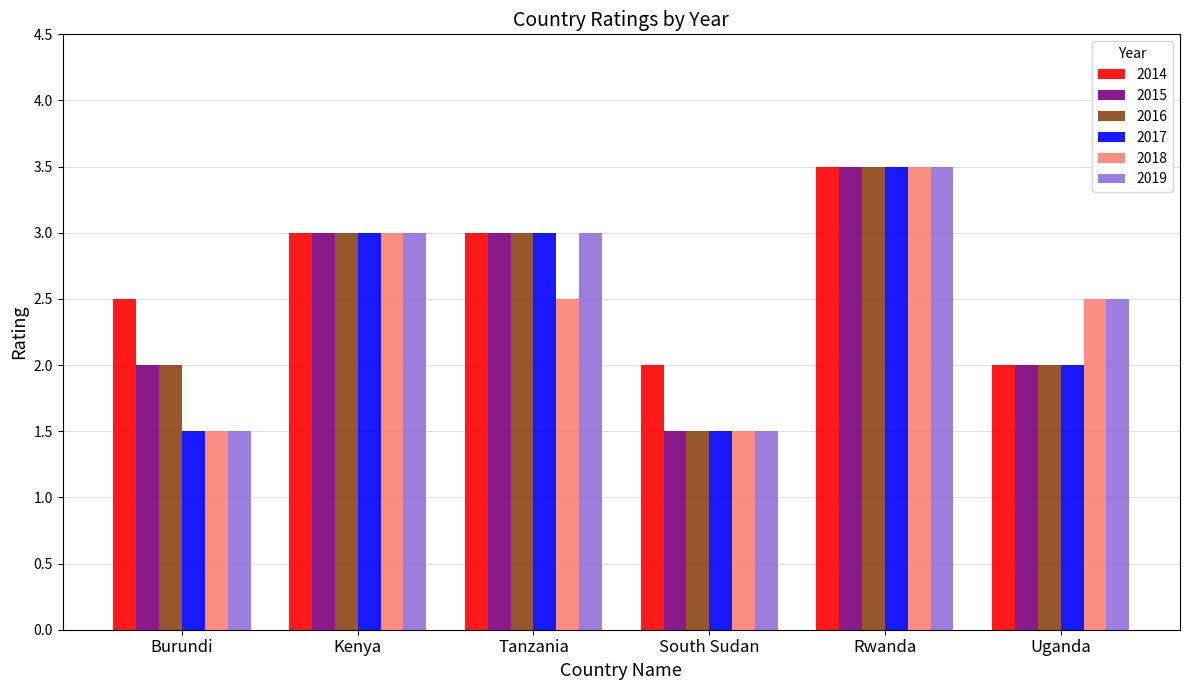

What is the average value of the 2016 series?

2.5